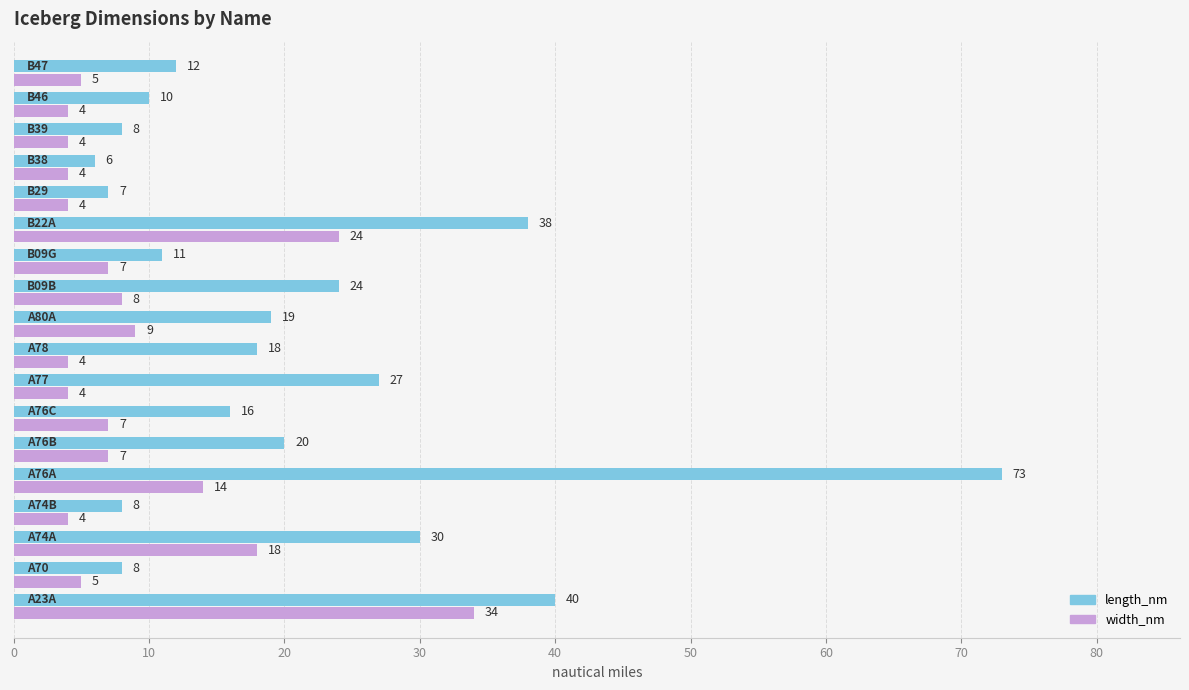

List the series in order of their overall mean, highest first.

length_nm, width_nm